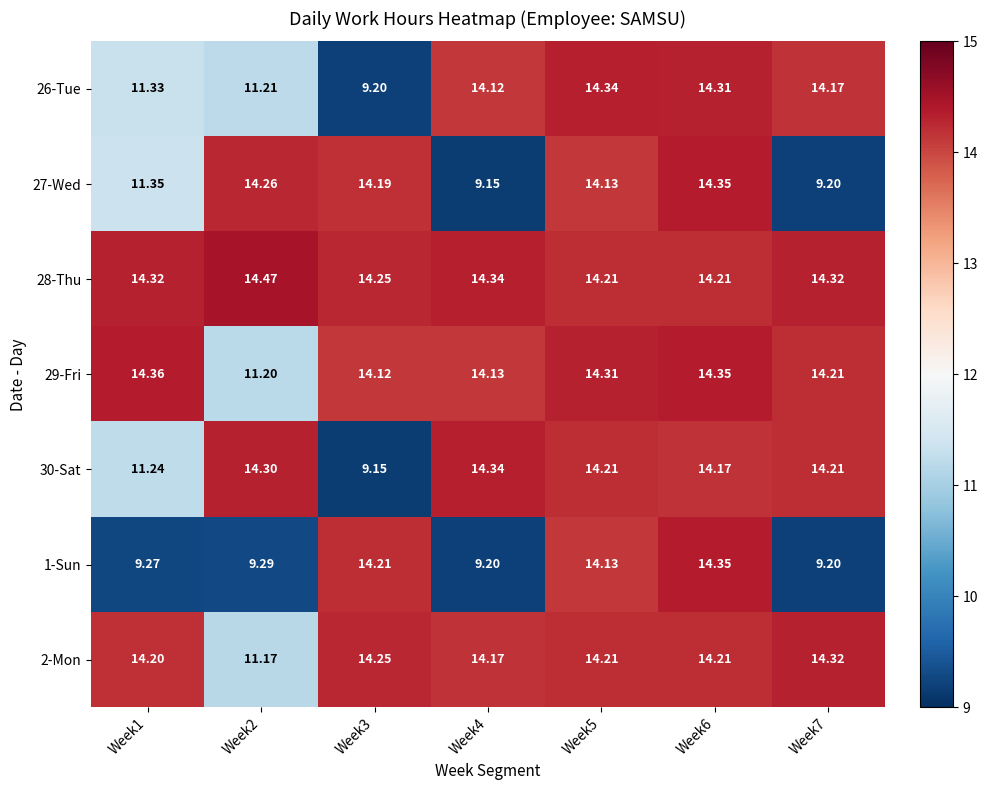

Is the value of 2-Mon at Week6 greater than the value of 30-Sat at Week6?

Yes